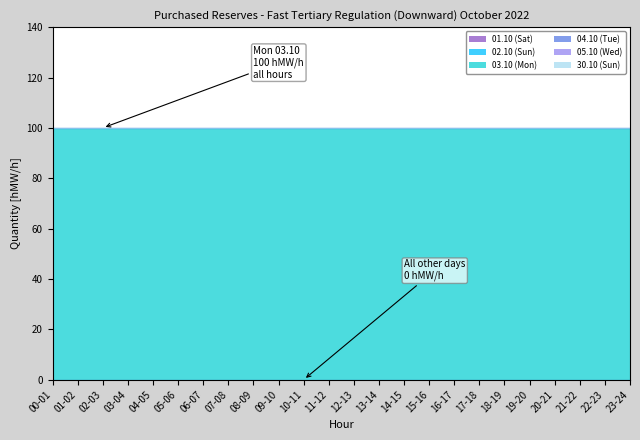

Does the chart display data point markers on the line(s)?

No